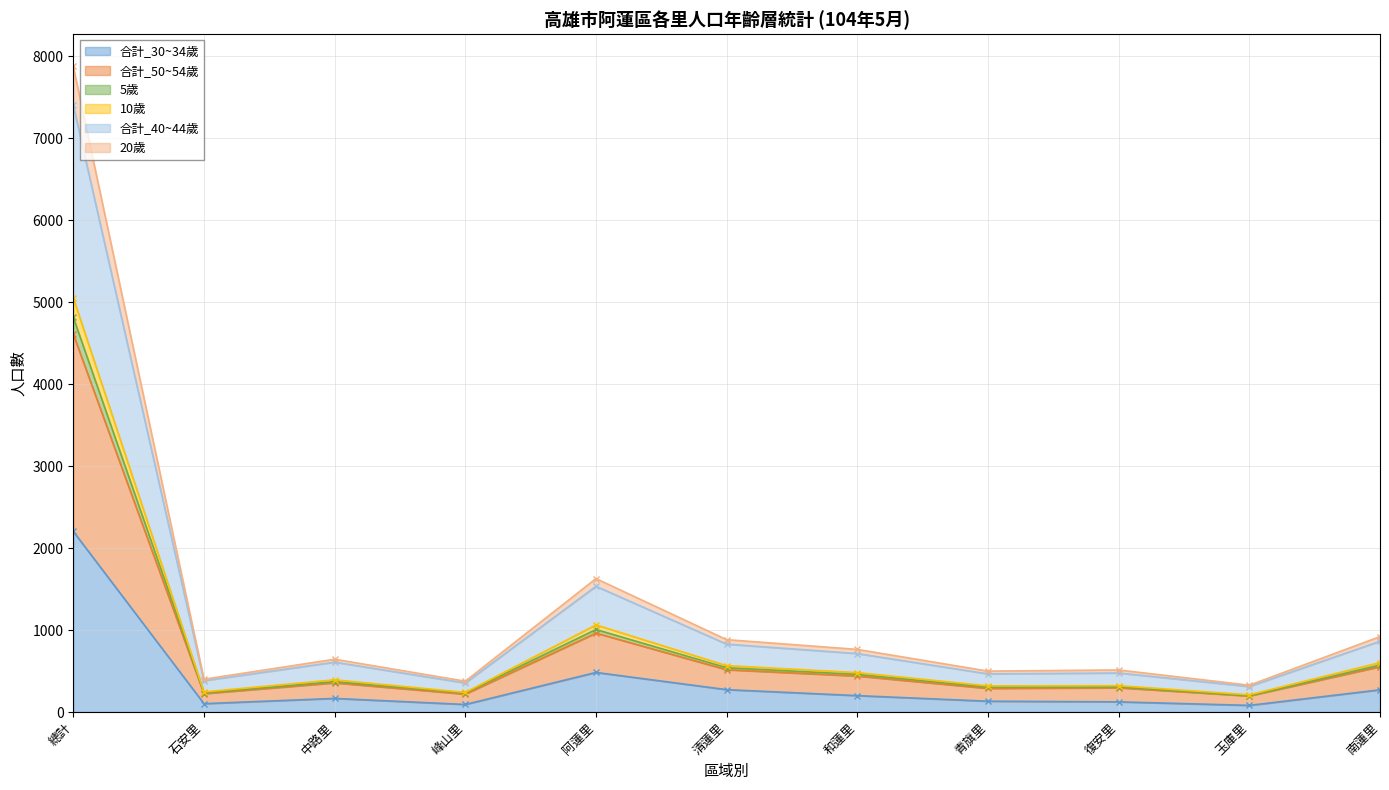

True or false: 10歲 and 合計_50~54歲 cross at least once.

False